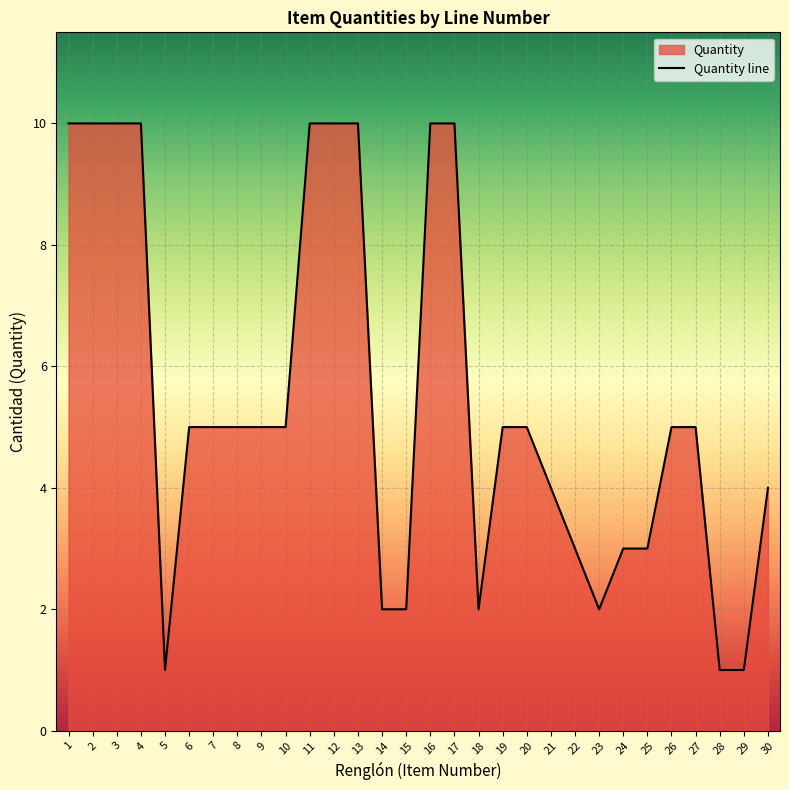

True or false: the data shows 2 at 14.

True